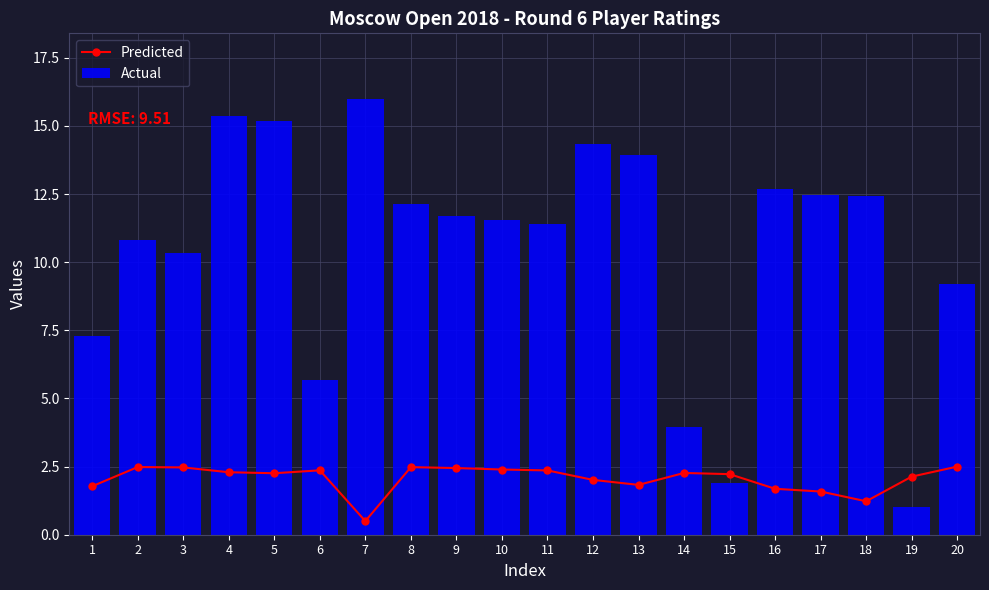

At which category is the sum across all series the highest?

4